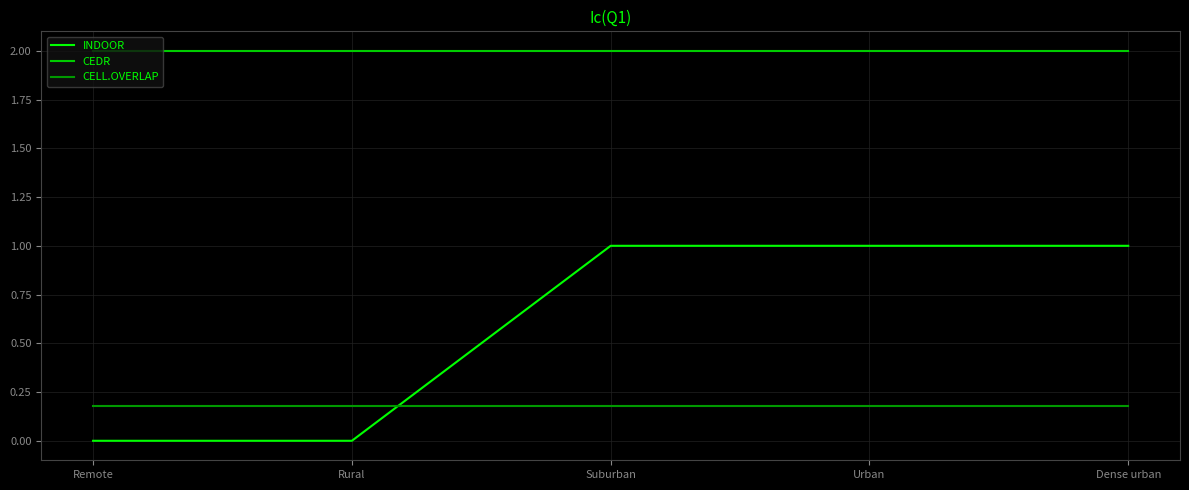

What is the sum of the CEDR values at Urban and Rural?

4.0